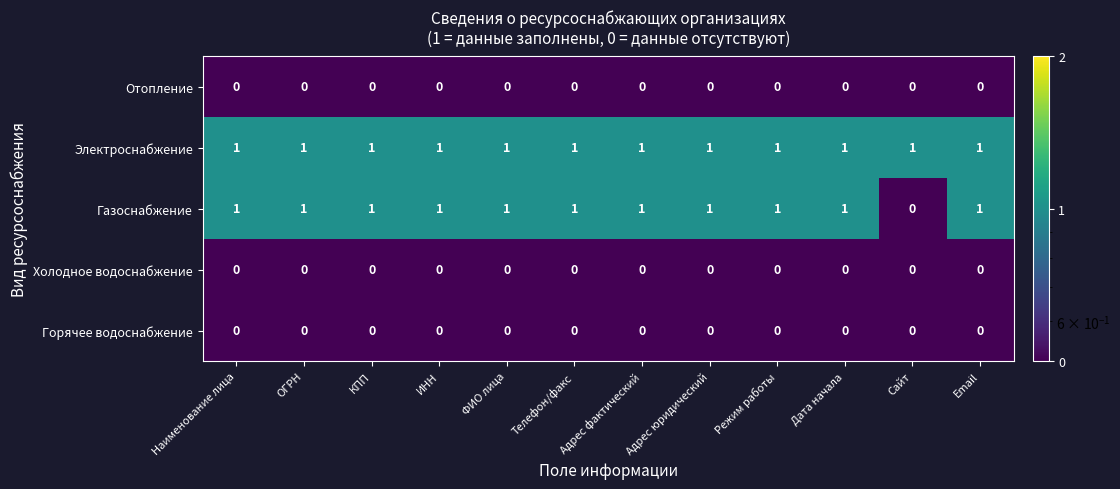

True or false: Электроснабжение has a value of 2 at ФИО лица.

False